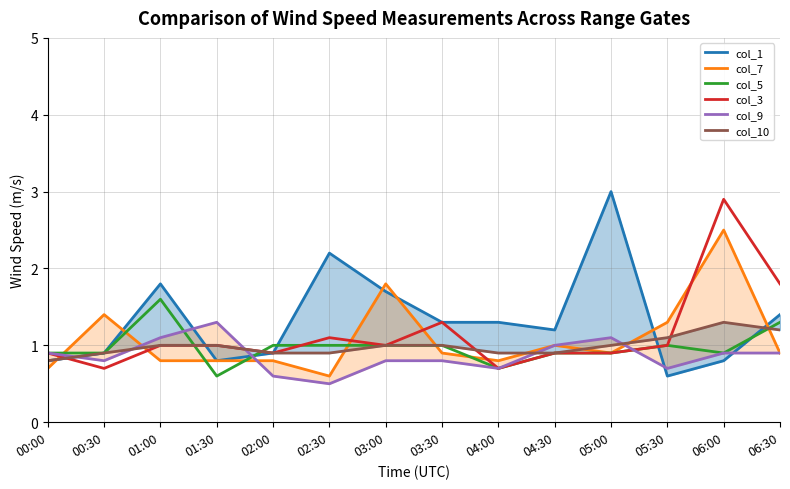

How many lines are shown in the chart?

6